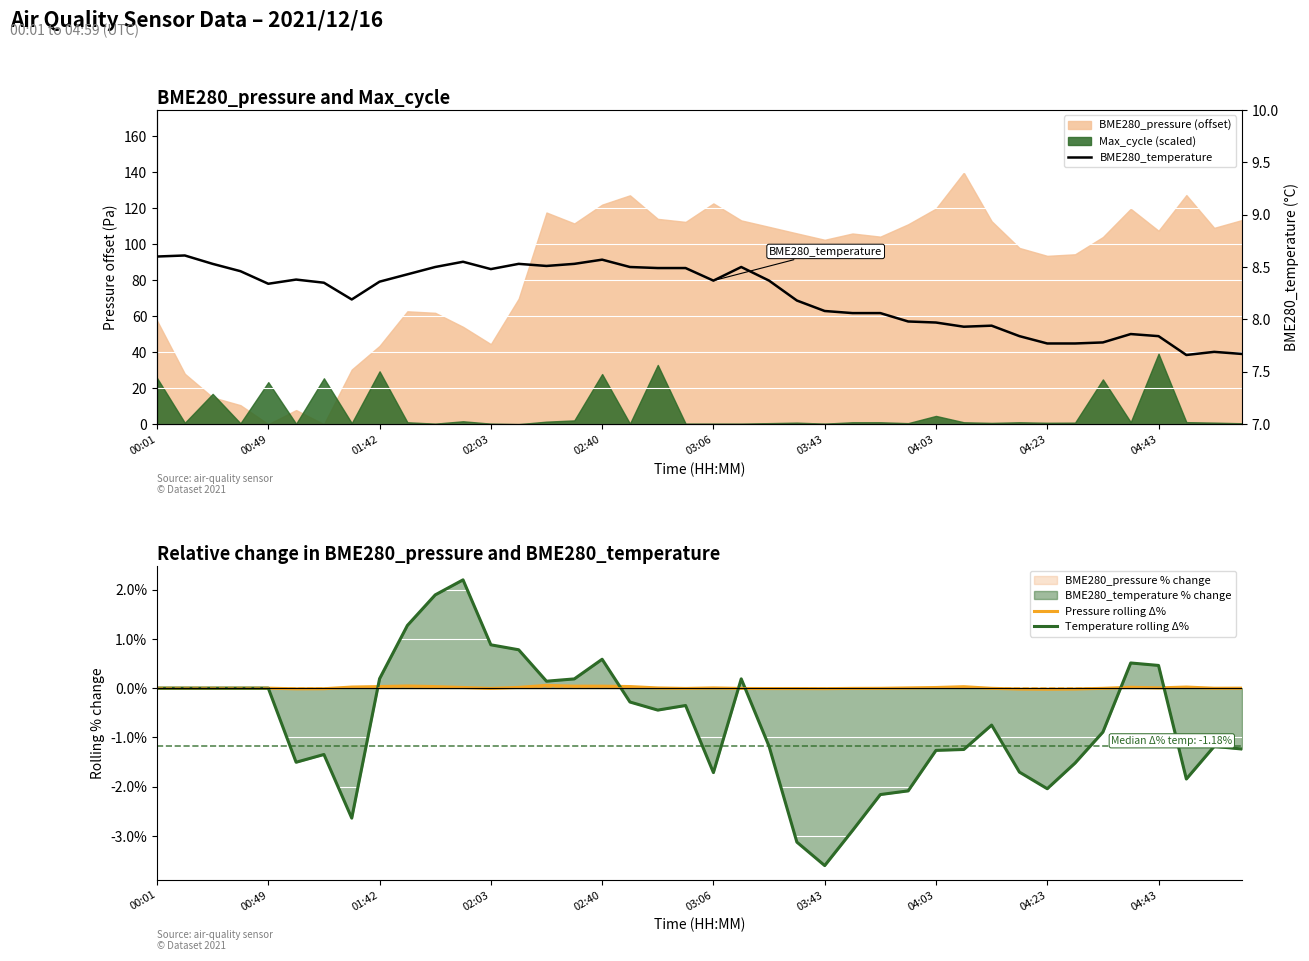

At how many categories does at least one series exceed -1?

40